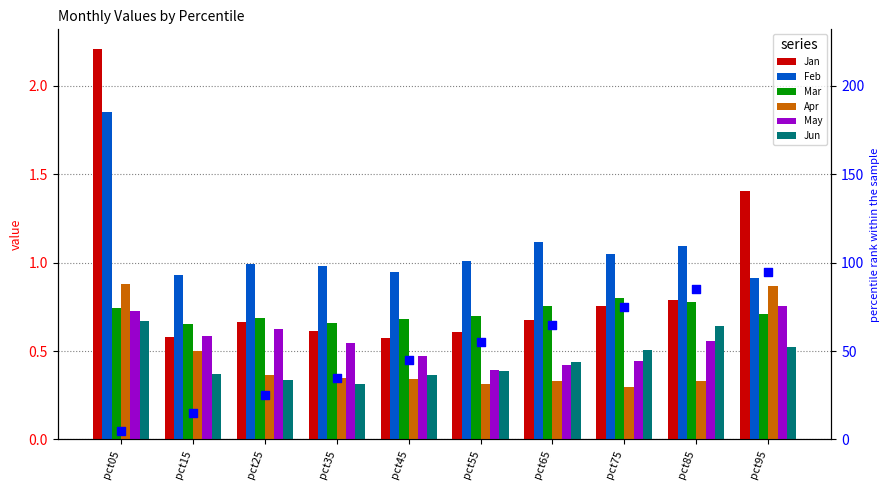

At which category is the sum across all series the highest?

pct05